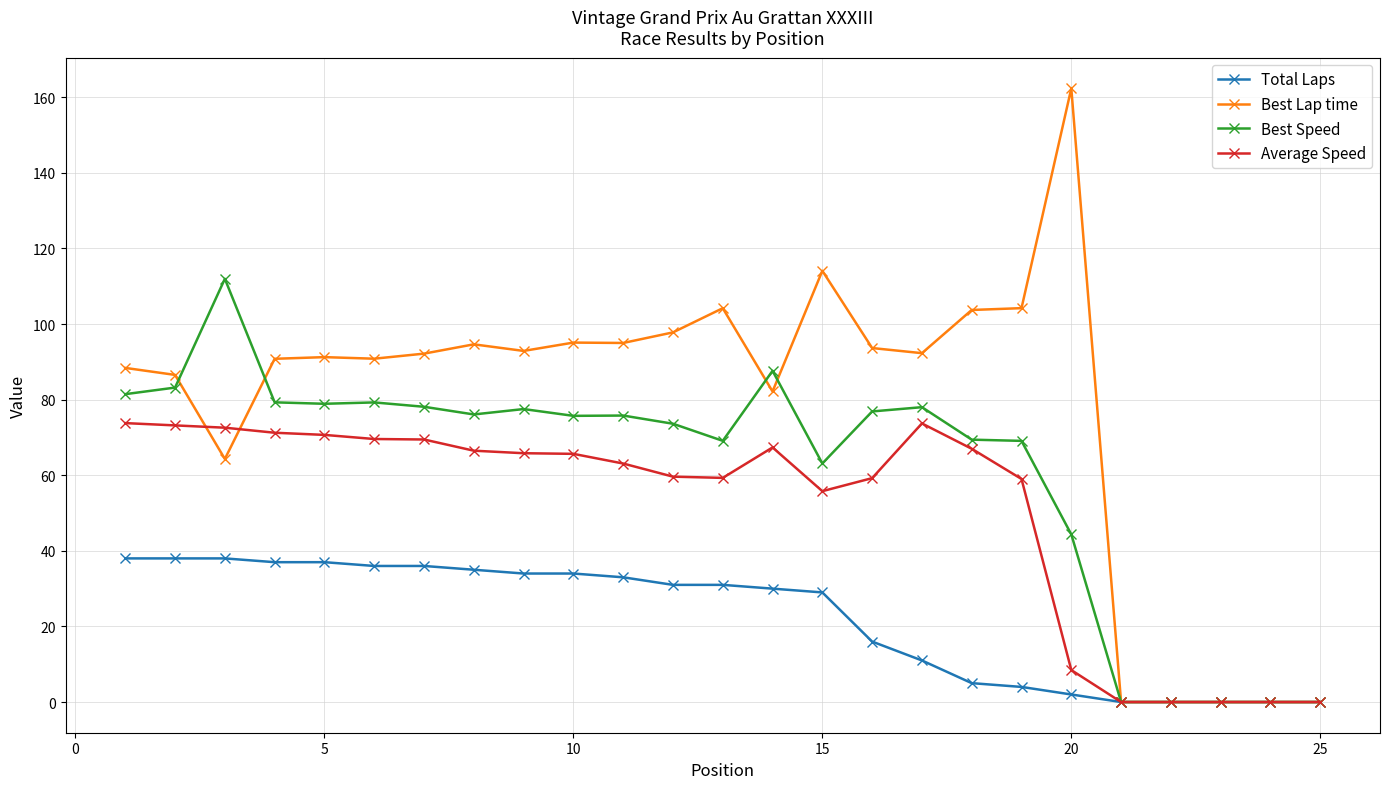

What is the average value of the Total Laps series?

22.2